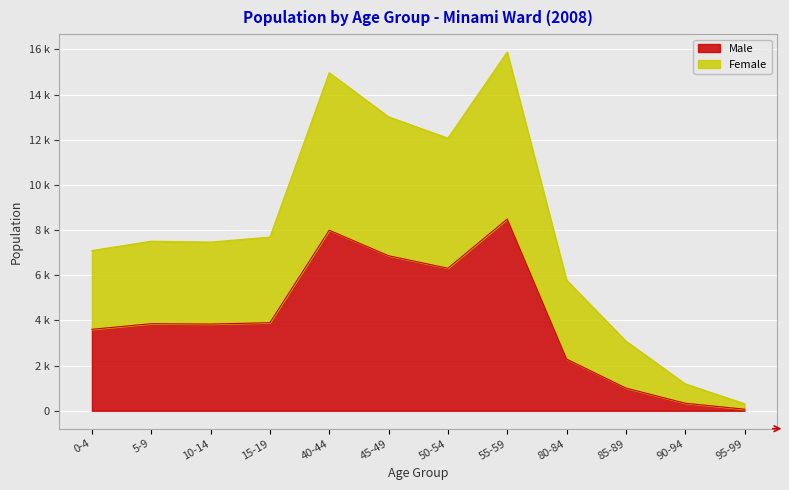

How many values in the Female series exceed 5600?

9